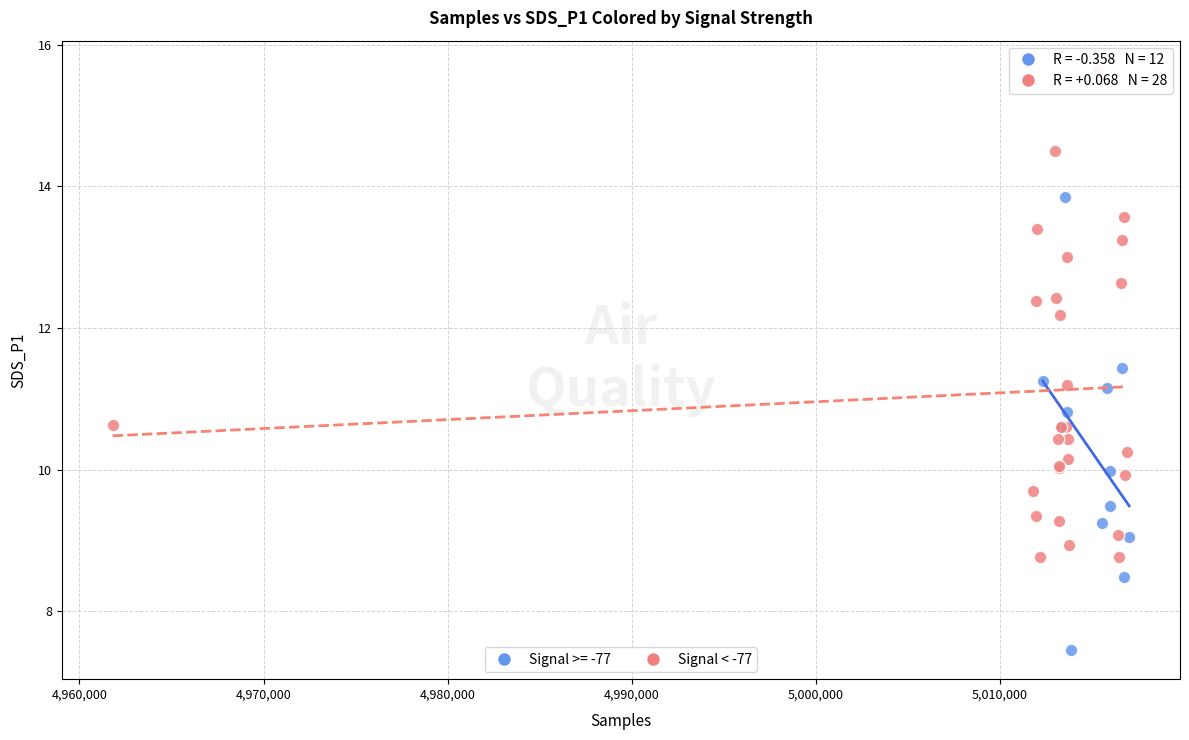

Which series reaches the maximum Y coordinate?

Signal < -77